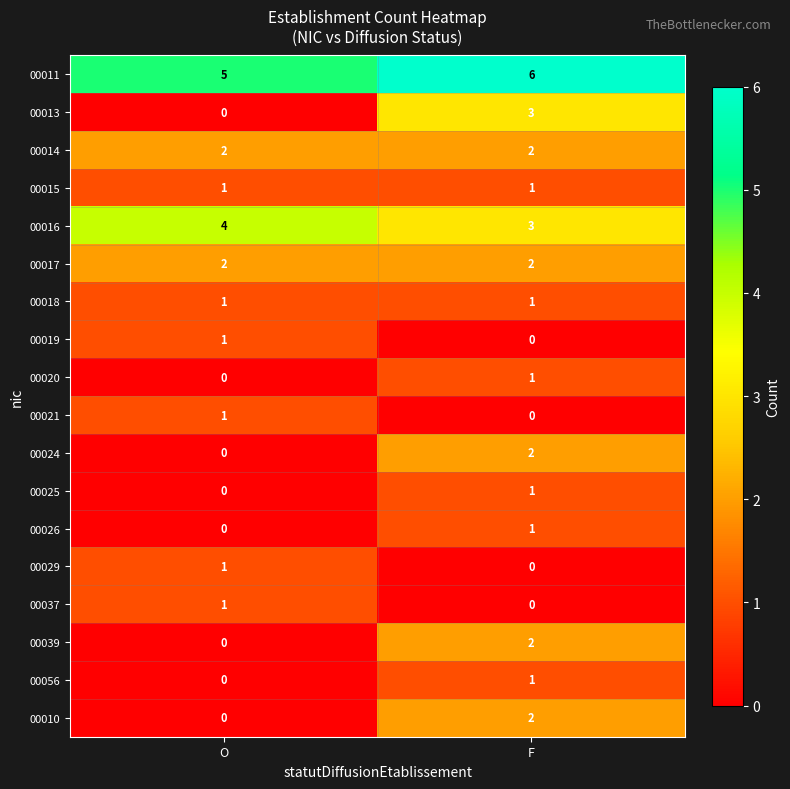

Rank the categories by 00024 value from lowest to highest.

O, F